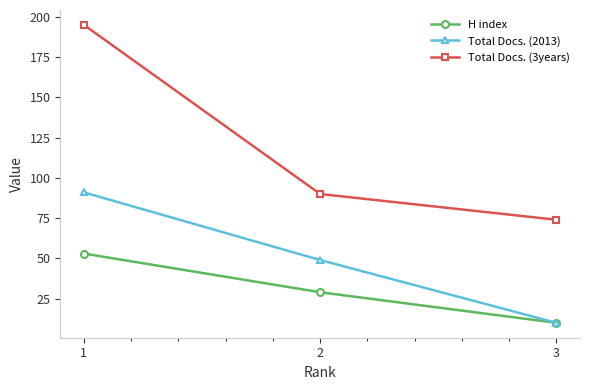

What is the sum of the H index values at 1 and 2?

82